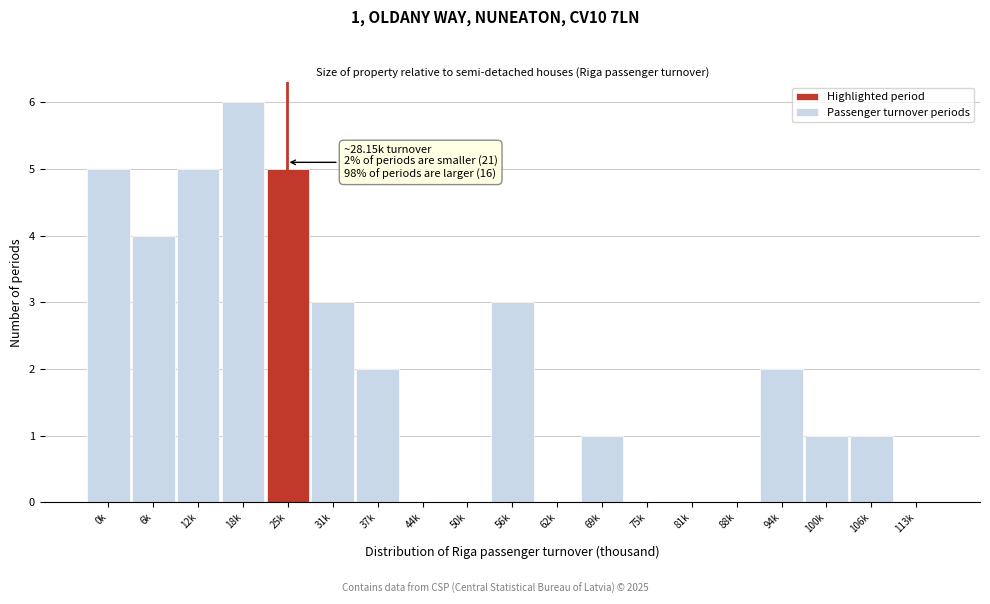

Reading left to right, list all the values displayed in this chart.

0k=5	6k=4	12k=5	18k=6	25k=5	31k=3	37k=2	44k=0	50k=0	56k=3	62k=0	69k=1	75k=0	81k=0	88k=0	94k=2	100k=1	106k=1	113k=0